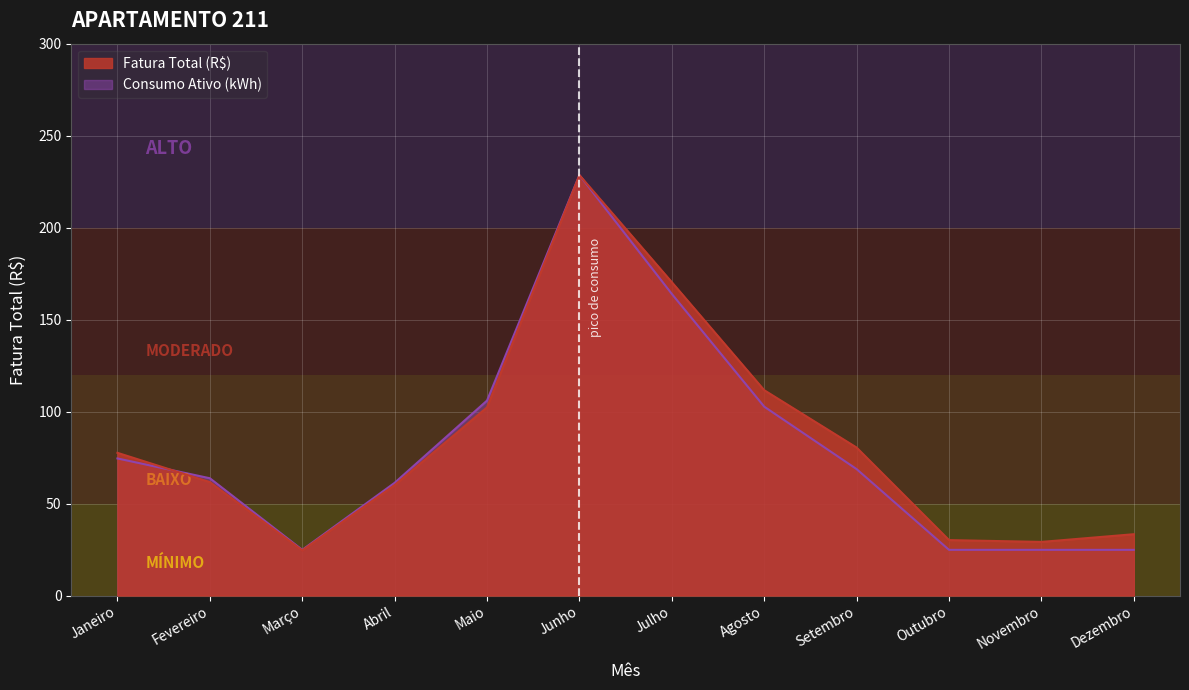

What is the smallest value displayed?

24.6